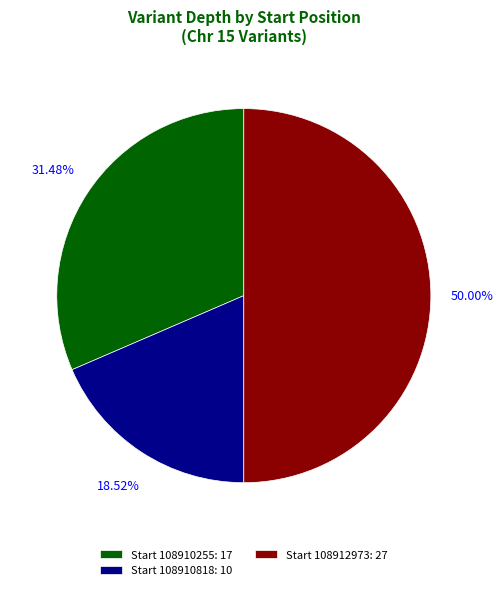

How many slices are in this pie chart?

3